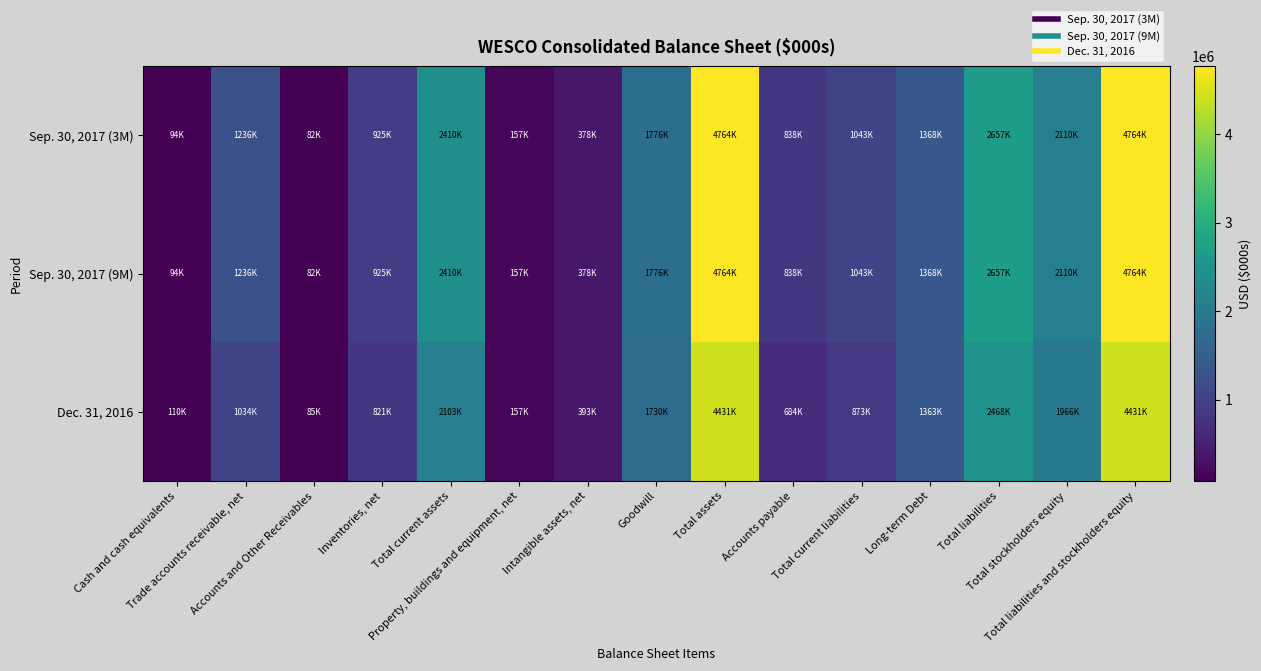

Rank the series by their maximum value, from lowest to highest.

Dec. 31, 2016, Sep. 30, 2017 (3M), Sep. 30, 2017 (9M)